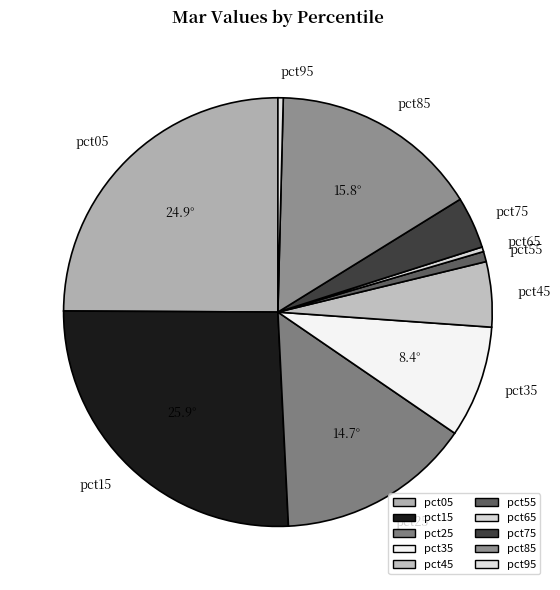

Count the number of slices in the pie.

10